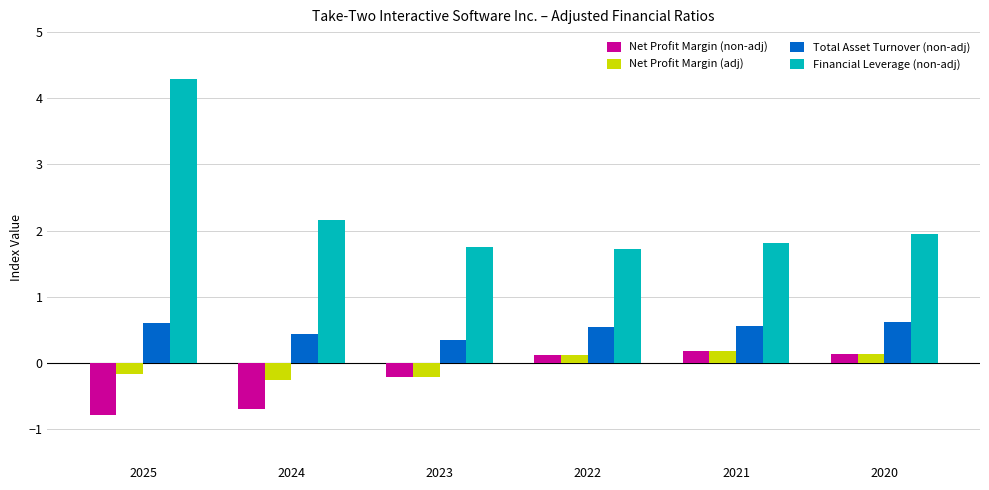

What are all the series names shown in the legend?

Net Profit Margin (non-adj), Net Profit Margin (adj), Total Asset Turnover (non-adj), Financial Leverage (non-adj)